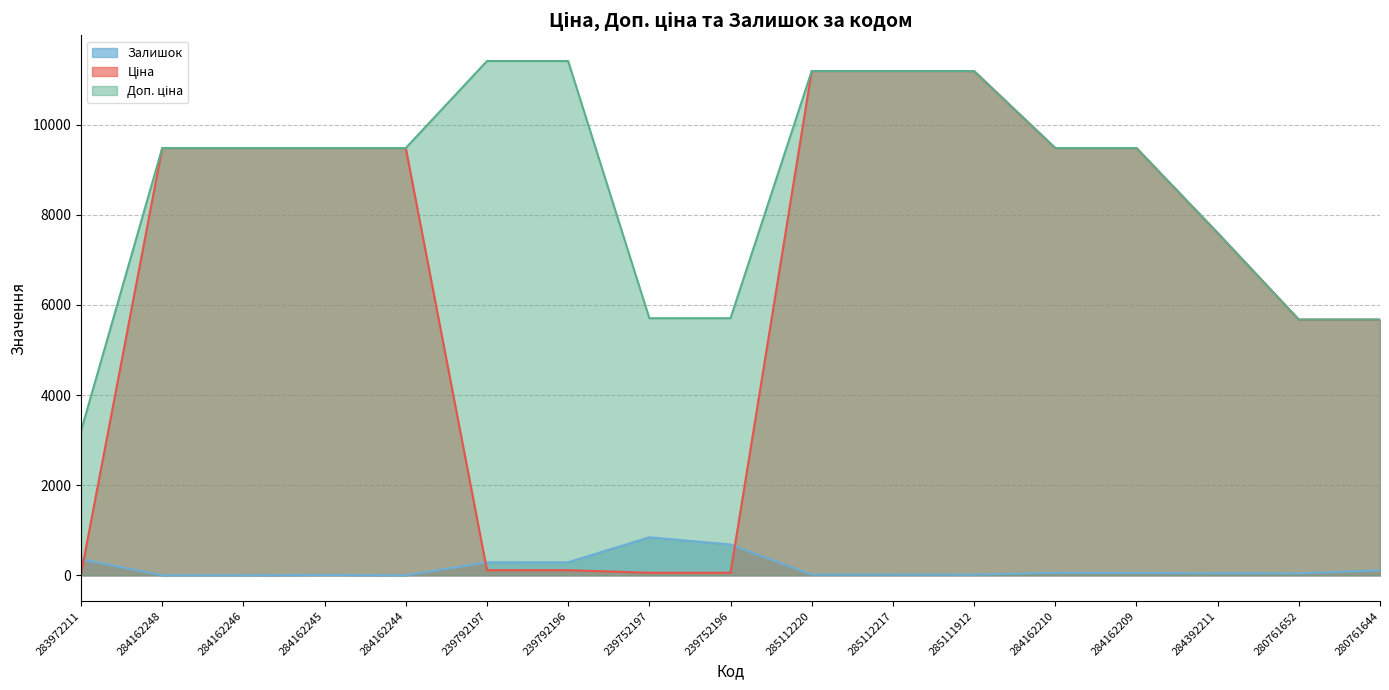

Count the number of data series in this chart.

3